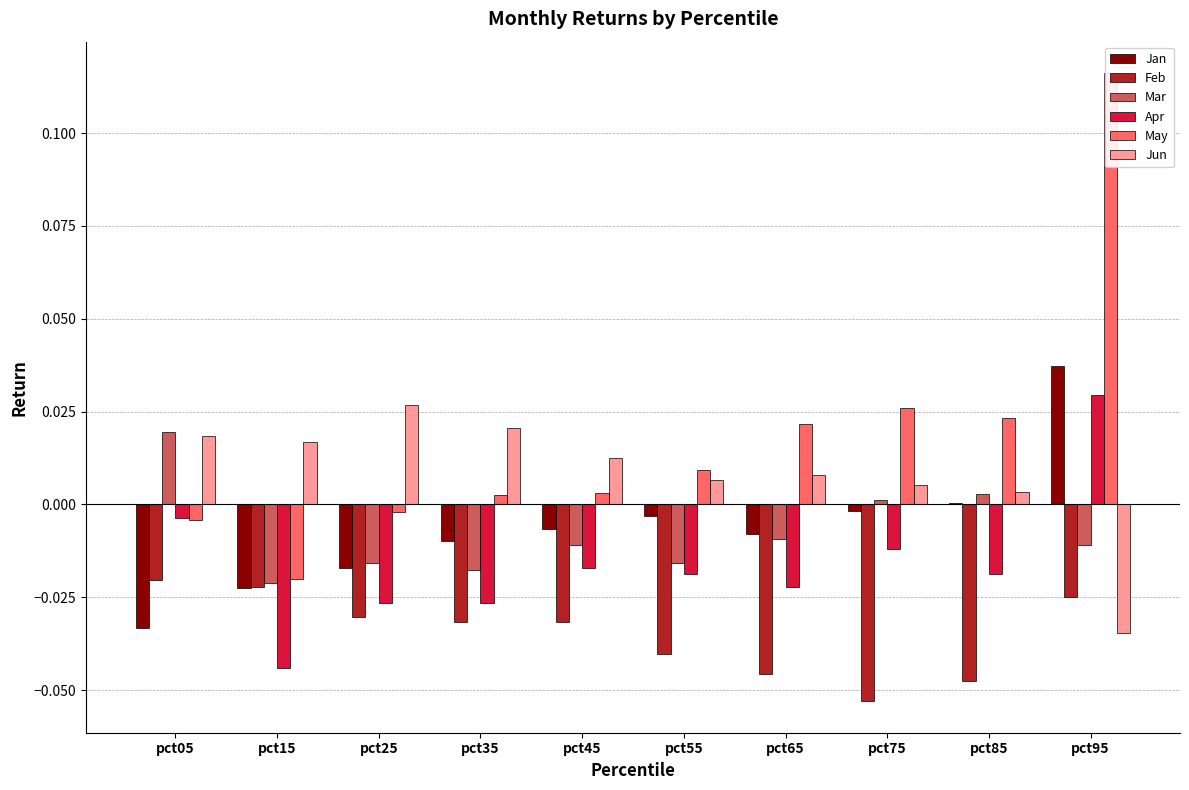

What is the sum of all Mar values?

-0.1